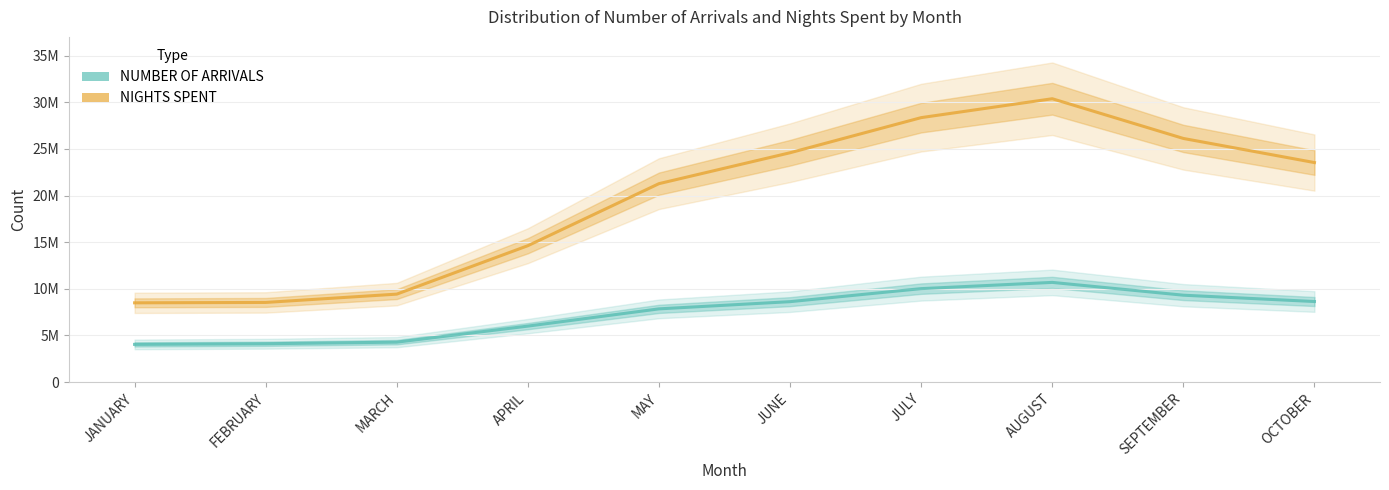

Does the chart have visible grid lines?

Yes